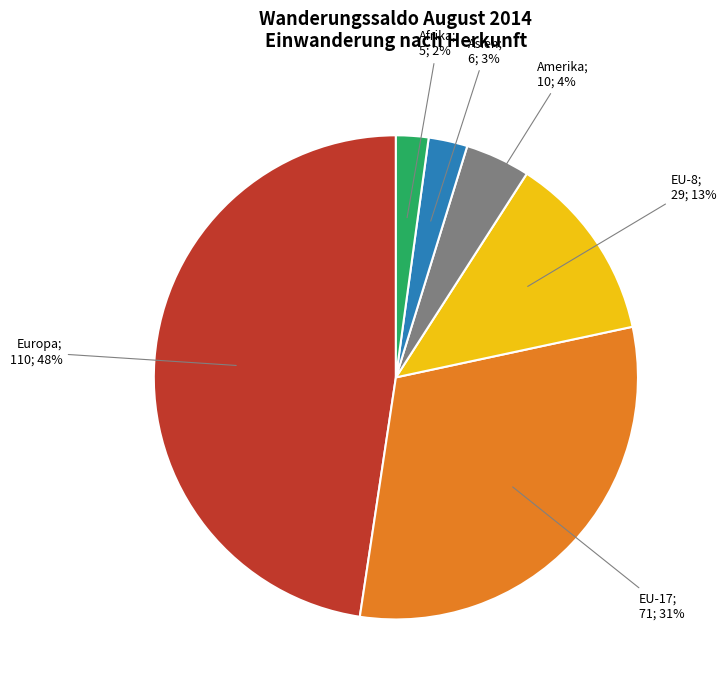

Does any single category account for the majority?

No